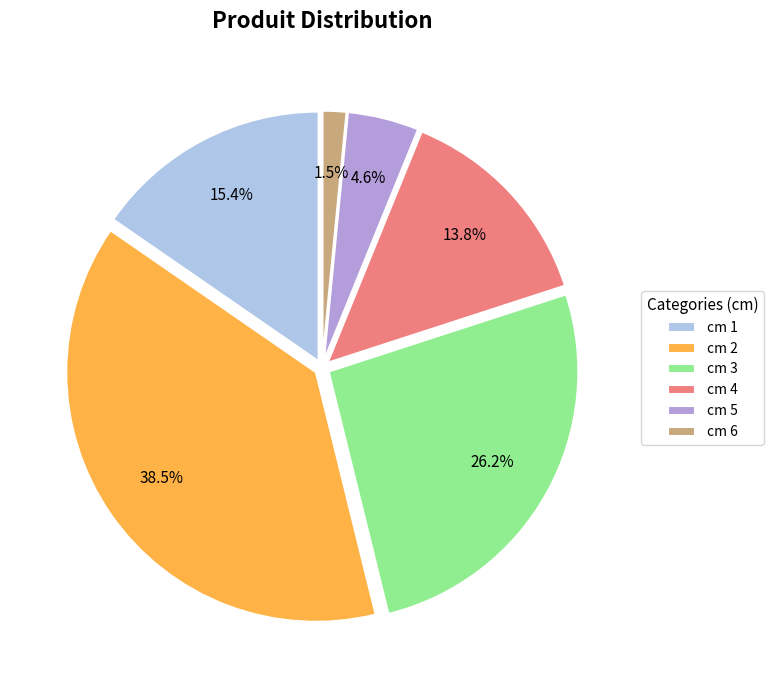

Which has a higher value, cm 6 or cm 4?

cm 4